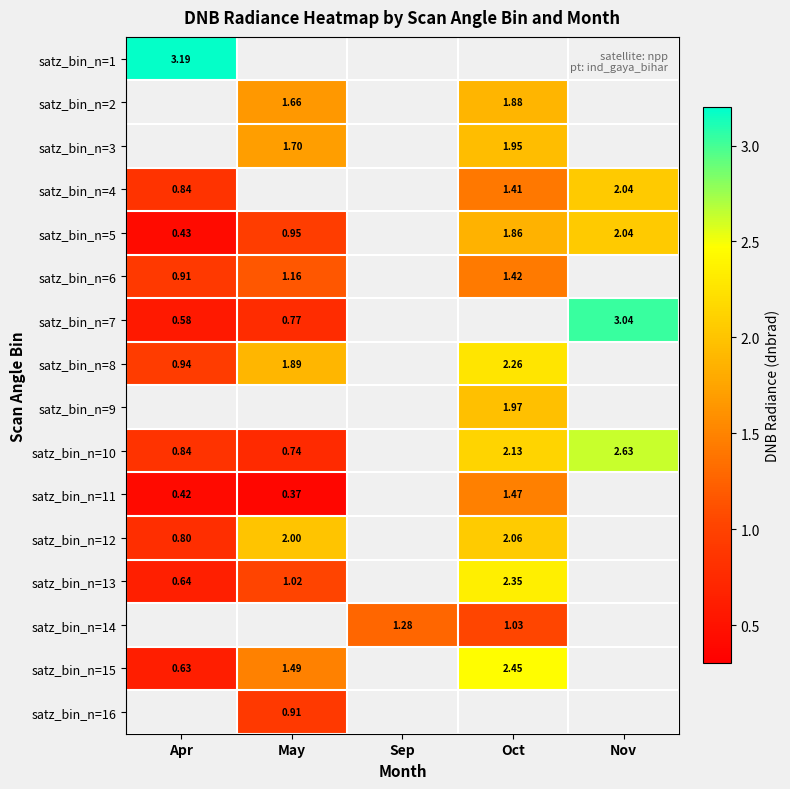

What is the lowest value of the satz_bin_n=12 series?

0.8